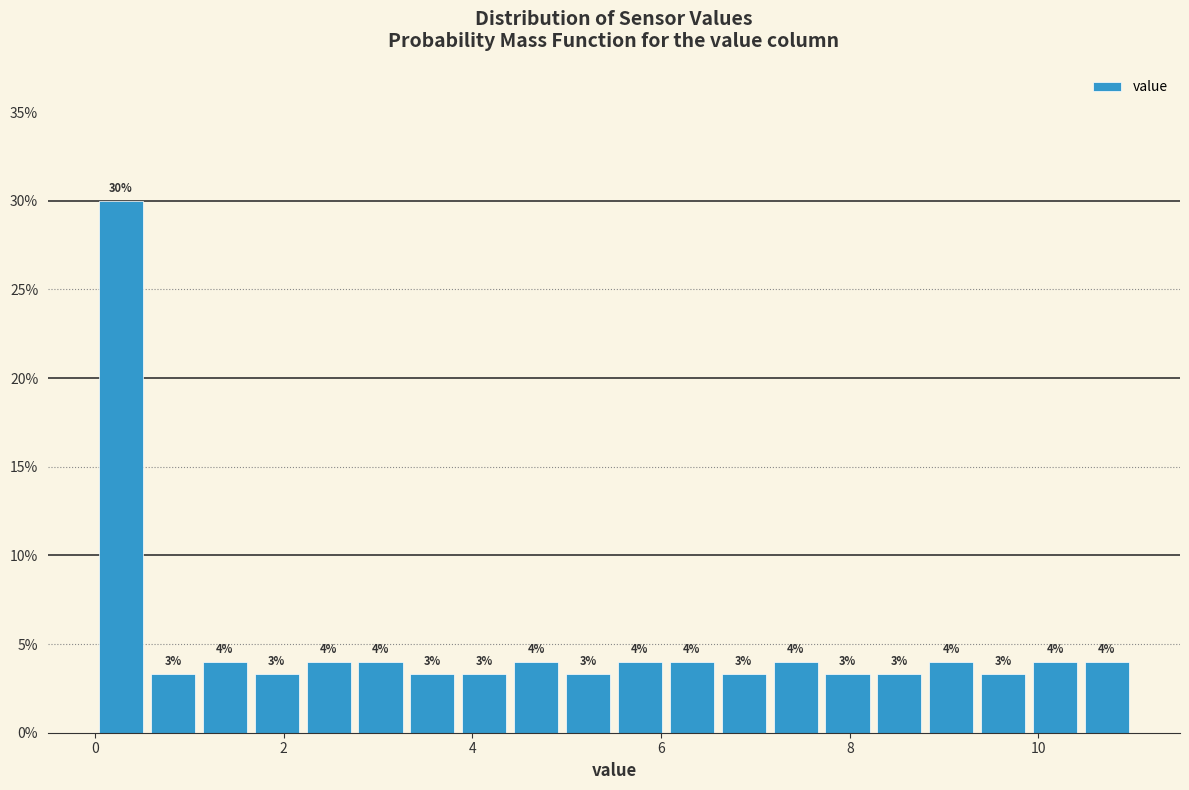

Around what value on the x-axis is the tallest bar? Give the approximate position of its centre, as read against the axis.

0.2